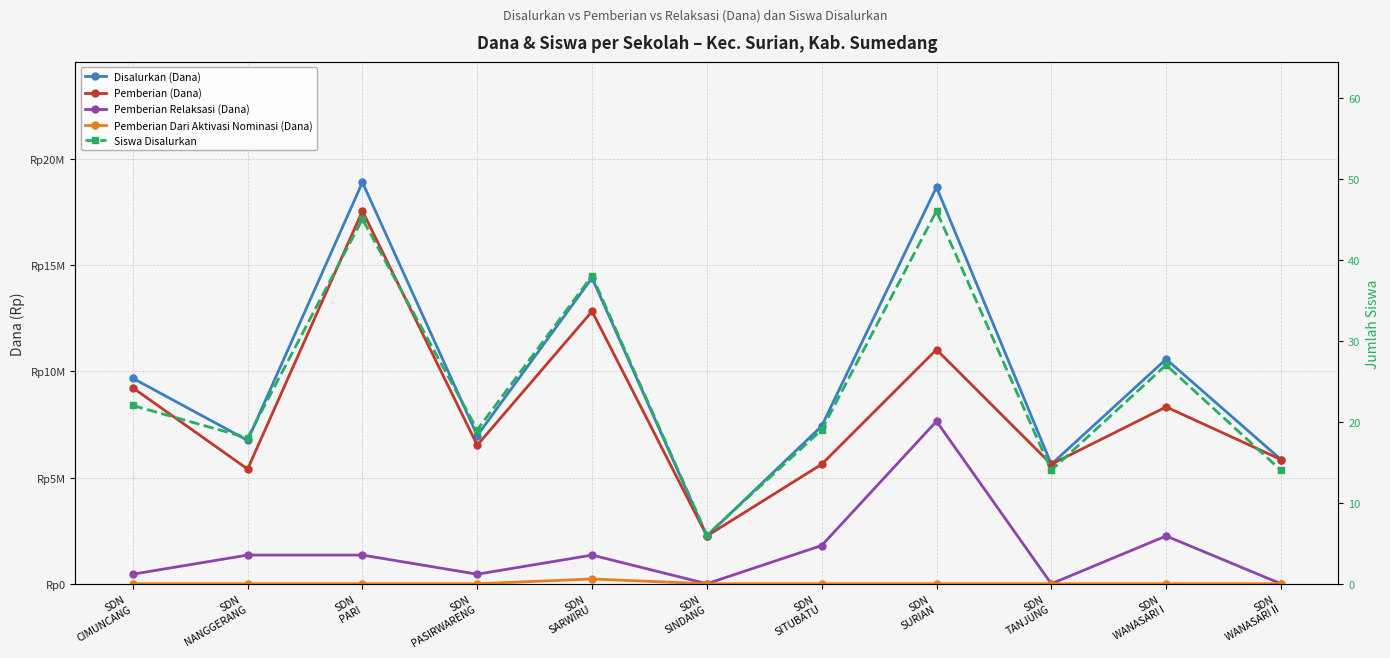

Read the Pemberian Relaksasi (Dana) value at SDN
NANGGERANG, to the nearest 100.

1350000